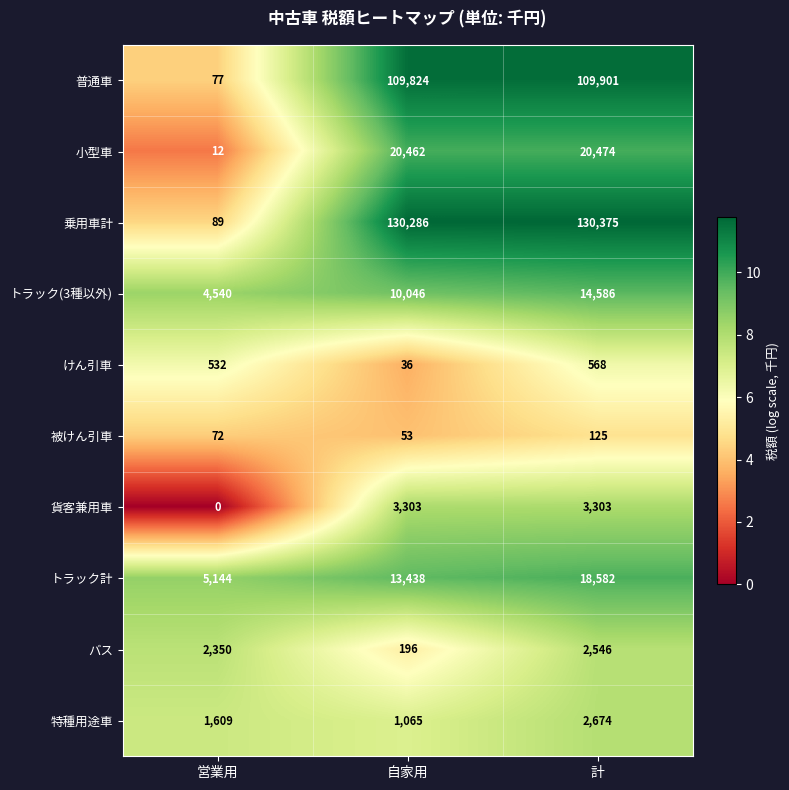

Which category has the lowest value across all series?

営業用